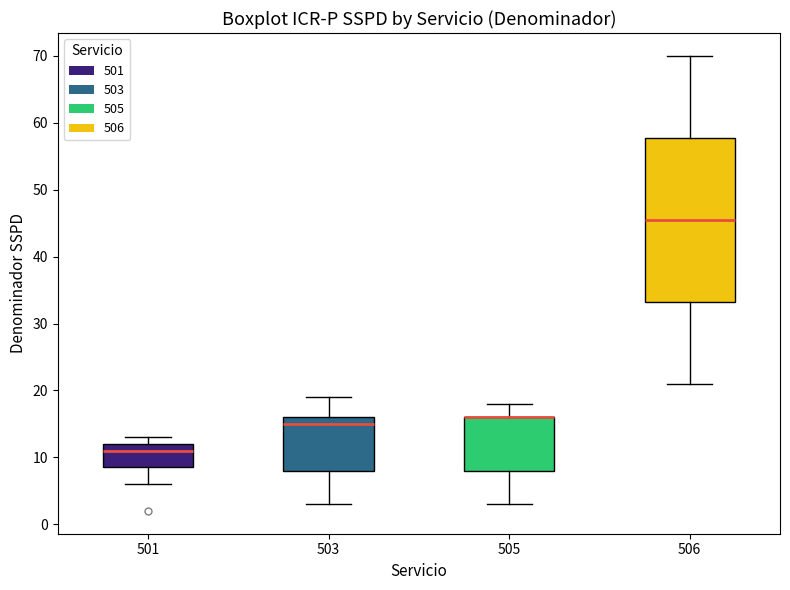

Which box is the tallest, from its lower edge to its upper edge?

506